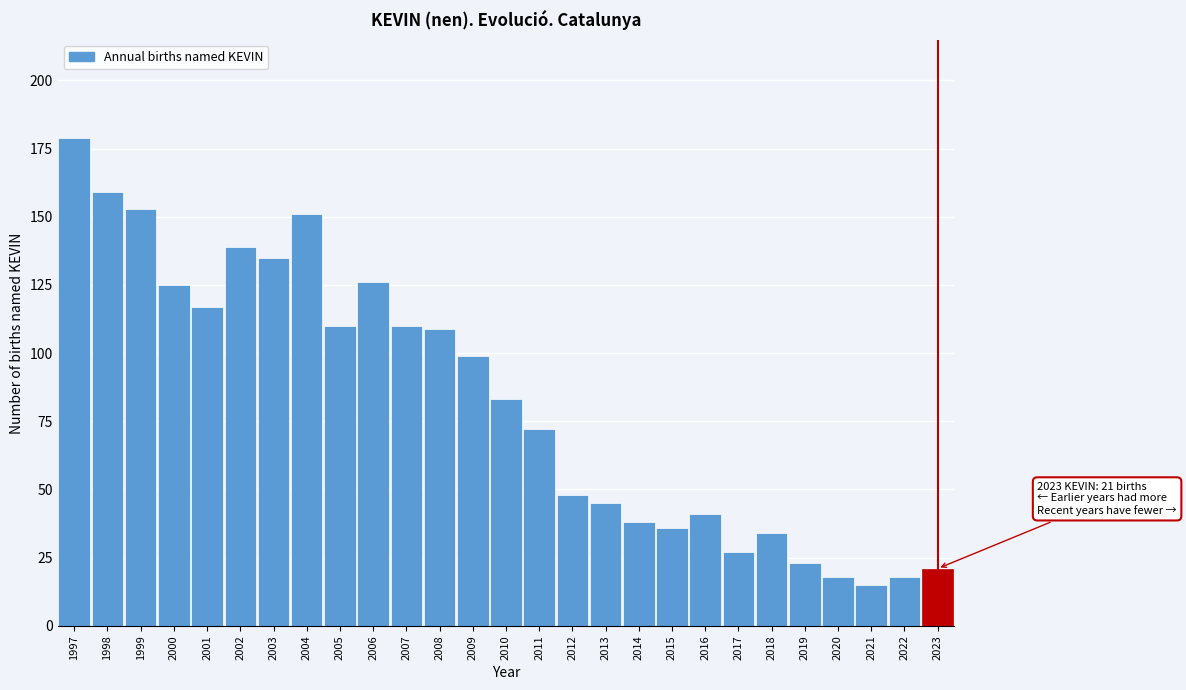

Reading left to right, transcribe all the data shown in this chart.

179	159	153	125	117	139	135	151	110	126	110	109	99	83	72	48	45	38	36	41	27	34	23	18	15	18	21